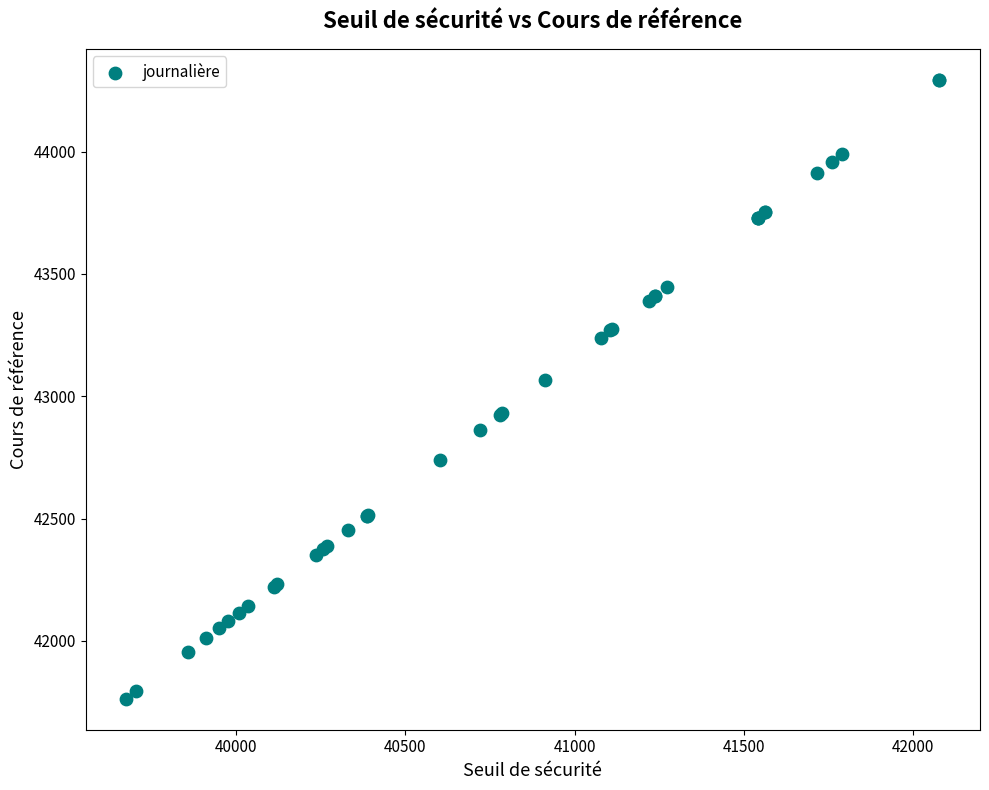

What Y value in the scatter plot is closest to 43028?

43065.2